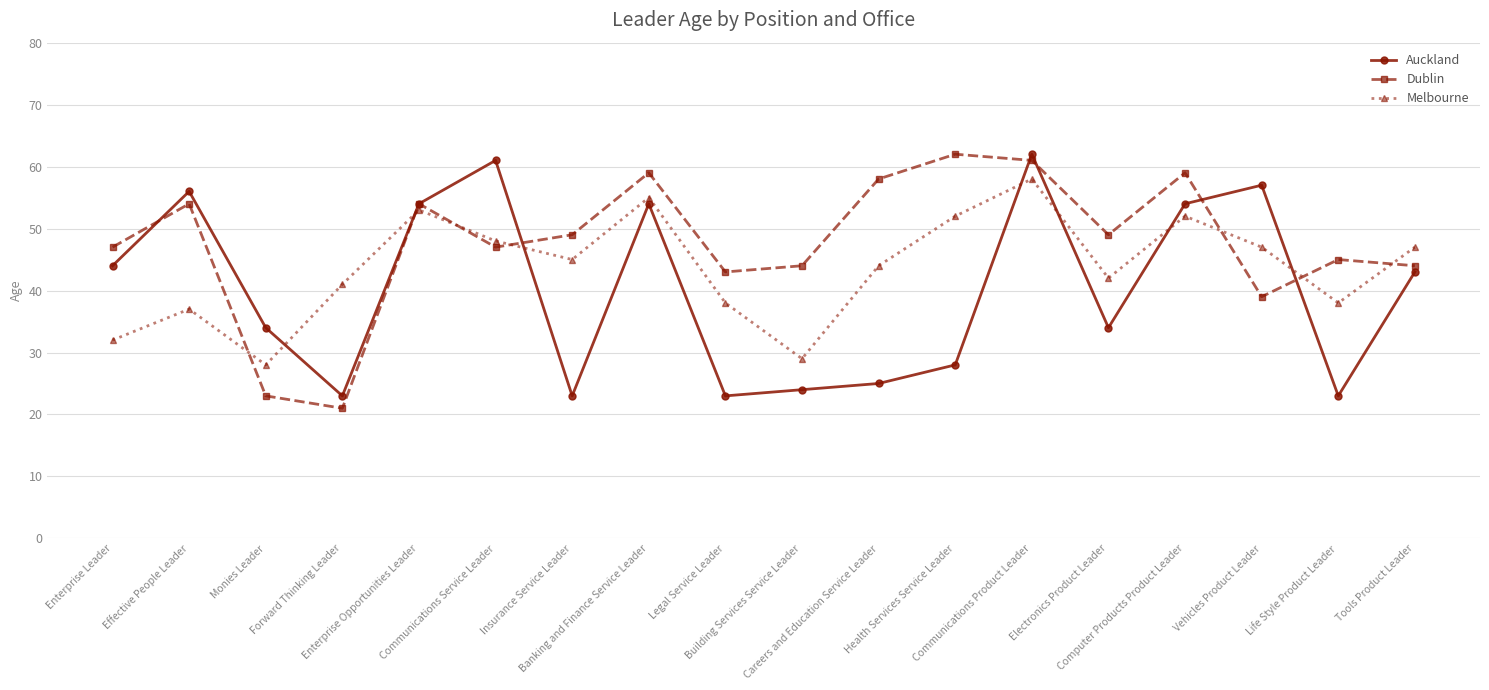

What is the difference between the Dublin values at Computer Products Product Leader and Building Services Service Leader?

15